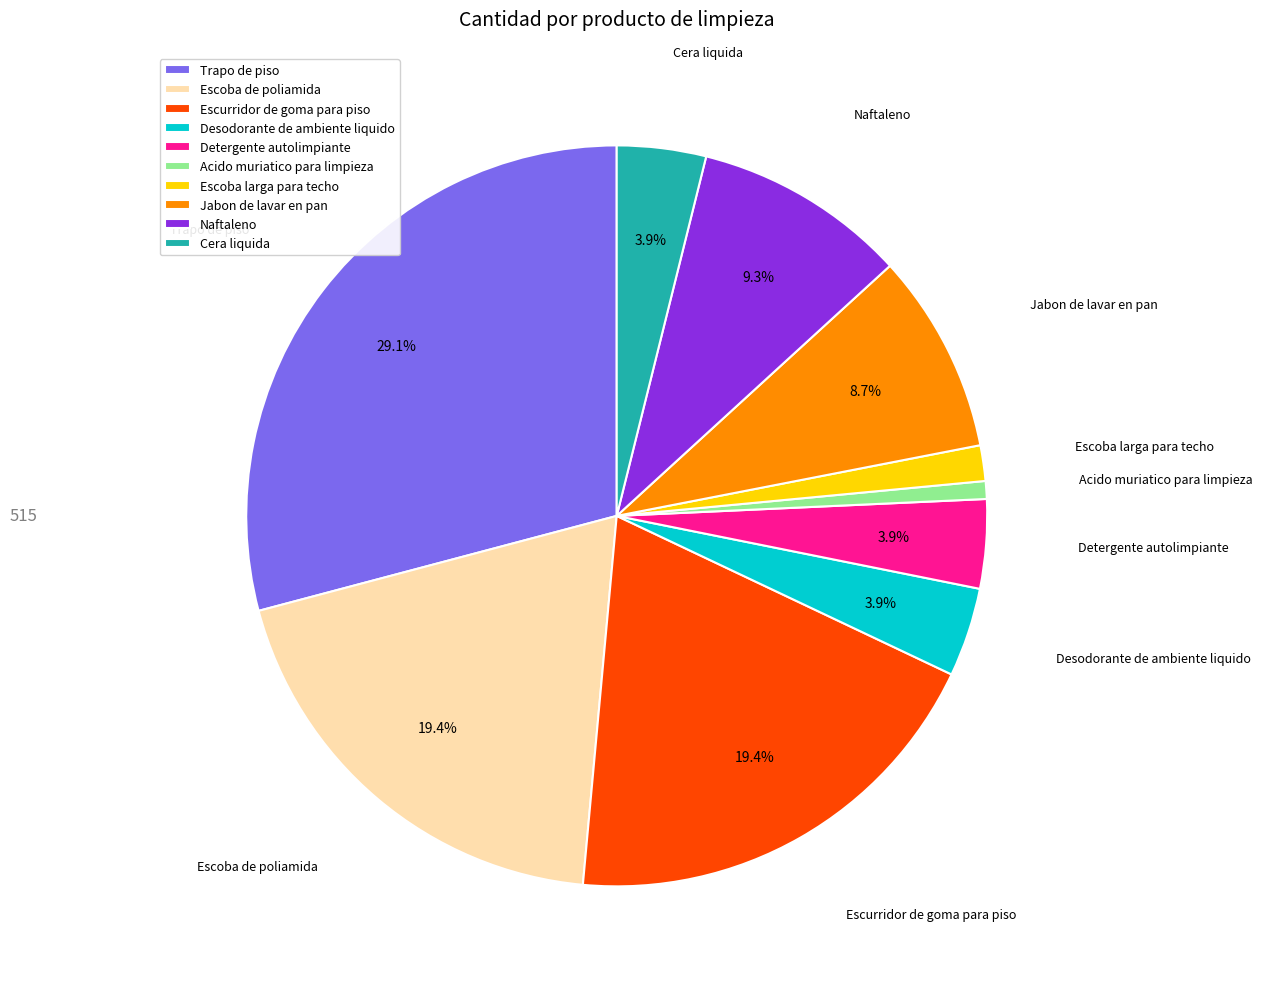

Which category has the smallest portion of the pie?

Acido muriatico para limpieza